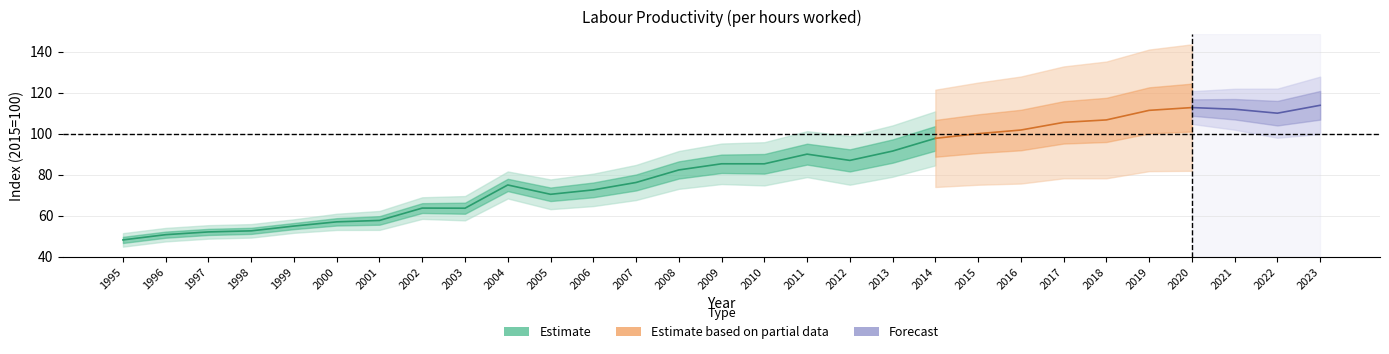

Rank the categories by value from lowest to highest.

1995, 1996, 1997, 1998, 1999, 2000, 2001, 2003, 2002, 2005, 2006, 2004, 2007, 2008, 2010, 2009, 2012, 2011, 2013, 2014, 2015, 2016, 2017, 2018, 2022, 2019, 2021, 2020, 2023